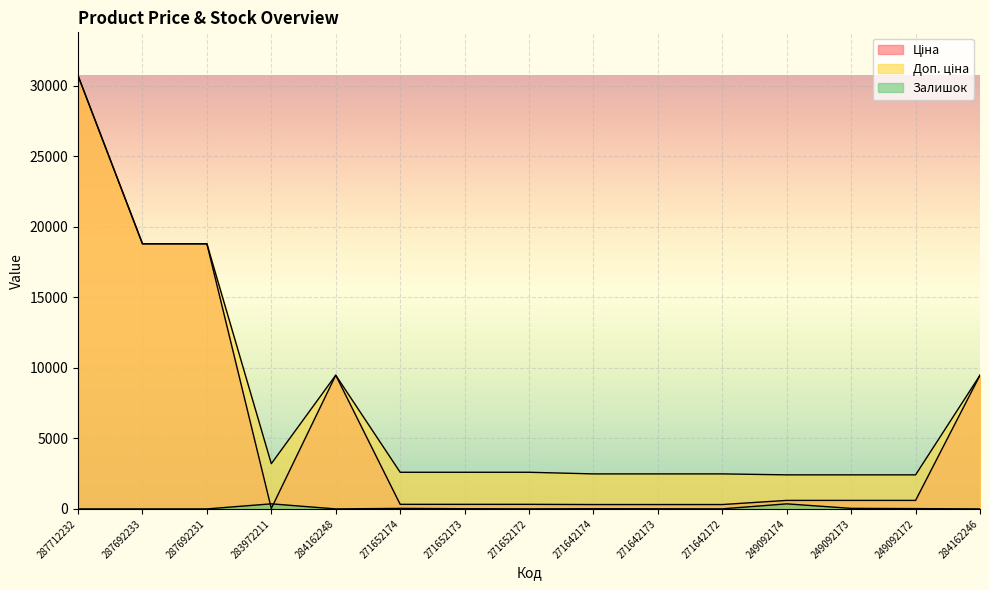

At which label does Ціна first exceed 603?

287712232